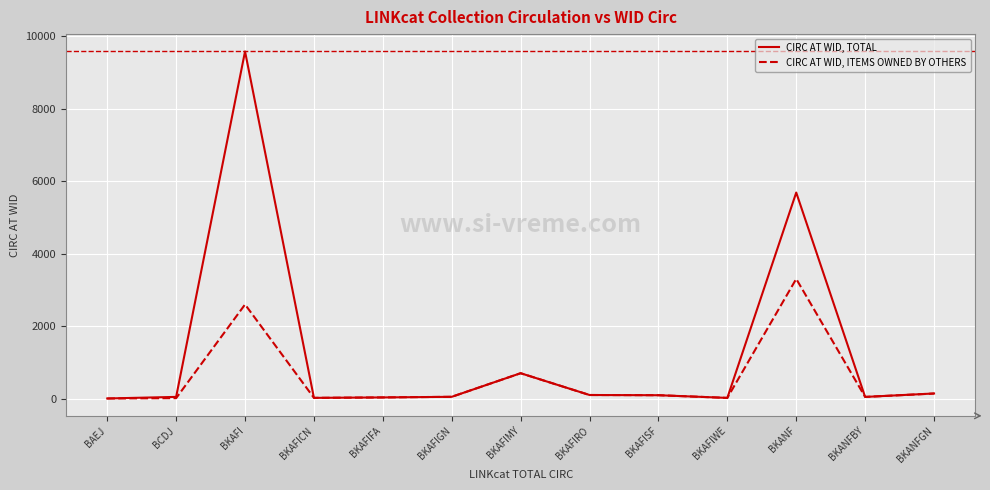

Which category has the highest value across all series?

BKAFI